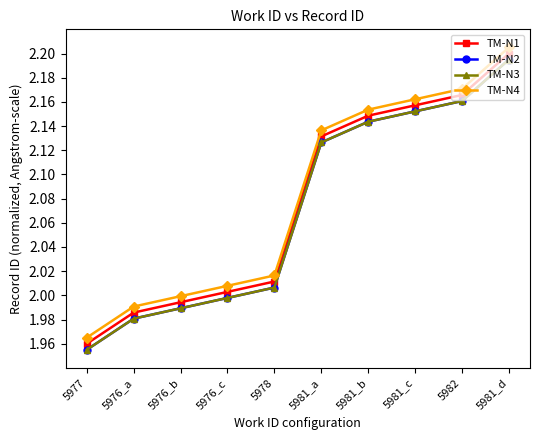

Reading left to right, transcribe all the data shown in this chart.

TM-N1: 5977=2.0	5976_a=2.0	5976_b=2.0	5976_c=2.0	5978=2.0	5981_a=2.1	5981_b=2.1	5981_c=2.2	5982=2.2	5981_d=2.2
TM-N2: 5977=2.0	5976_a=2.0	5976_b=2.0	5976_c=2.0	5978=2.0	5981_a=2.1	5981_b=2.1	5981_c=2.2	5982=2.2	5981_d=2.2
TM-N3: 5977=2.0	5976_a=2.0	5976_b=2.0	5976_c=2.0	5978=2.0	5981_a=2.1	5981_b=2.1	5981_c=2.2	5982=2.2	5981_d=2.2
TM-N4: 5977=2.0	5976_a=2.0	5976_b=2.0	5976_c=2.0	5978=2.0	5981_a=2.1	5981_b=2.2	5981_c=2.2	5982=2.2	5981_d=2.2